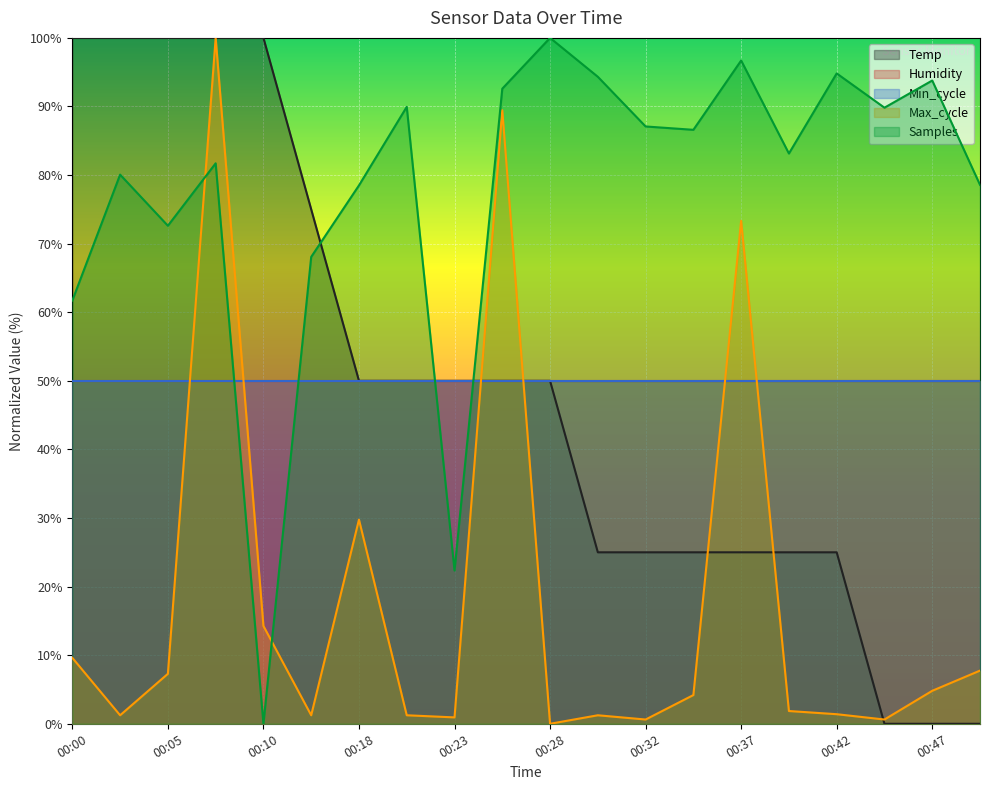

True or false: Temp has more than 1 points higher than both neighbors.

False